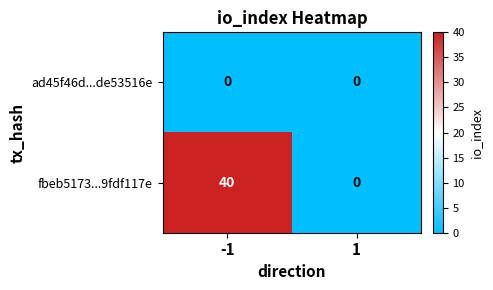

True or false: fbeb5173...9fdf117e has a value of 0 at 1.

True